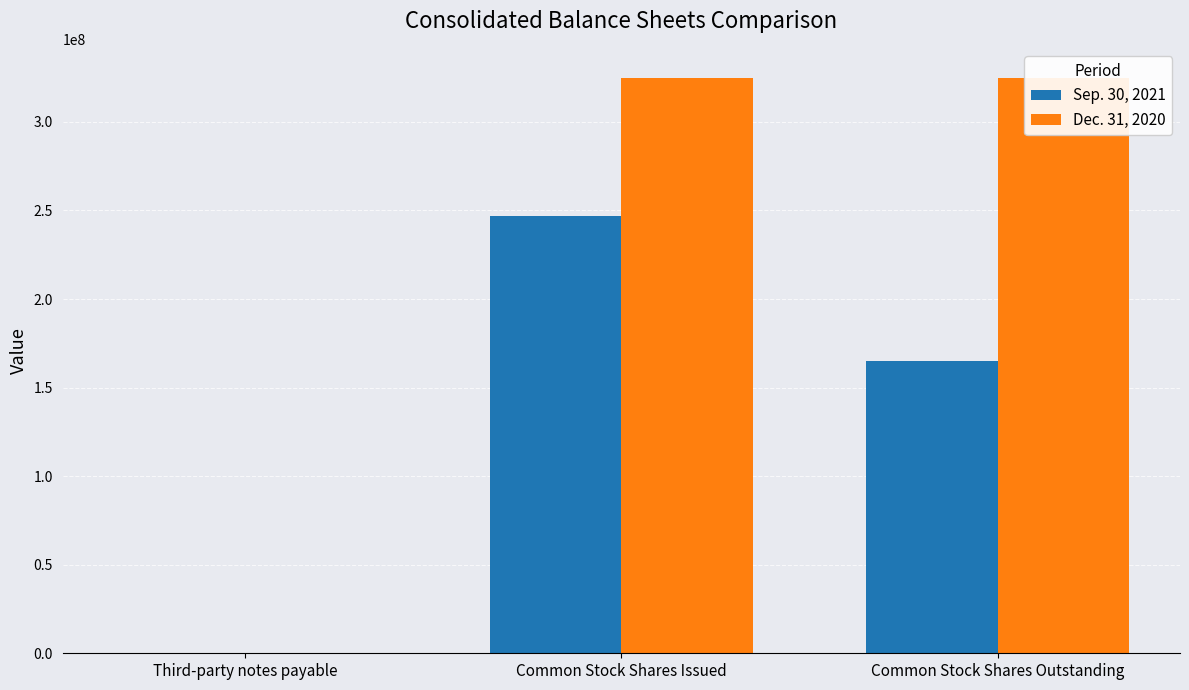

List the labels in order of Dec. 31, 2020 value, smallest first.

Third-party notes payable, Common Stock Shares Issued, Common Stock Shares Outstanding